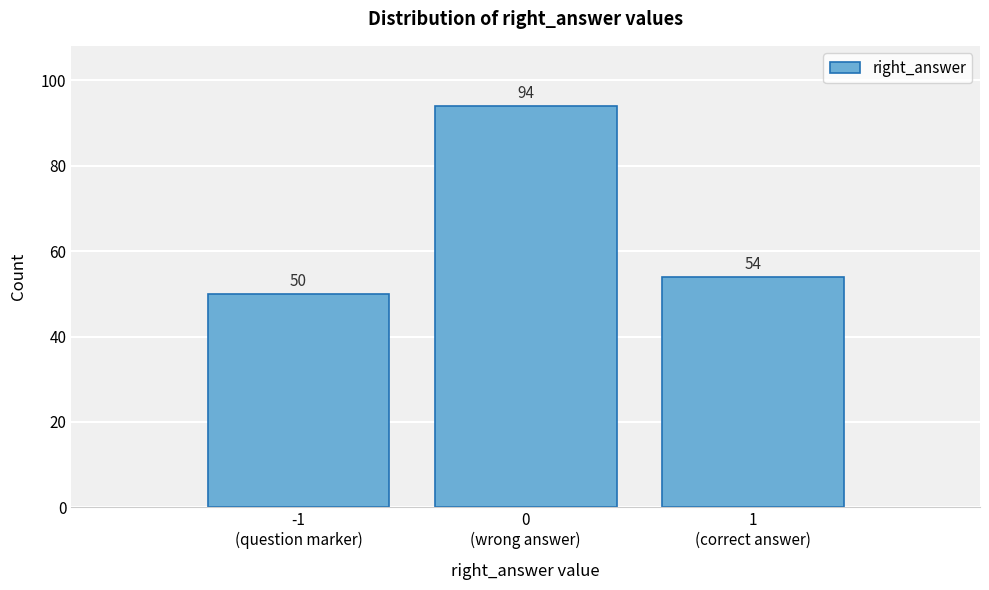

Reading right to left, list all the values displayed in this chart.

54	94	50